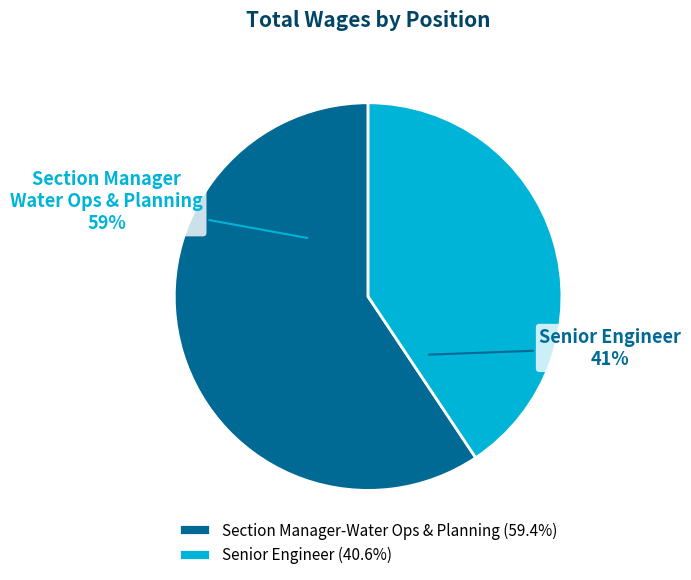

Which category has the smallest portion of the pie?

Senior Engineer